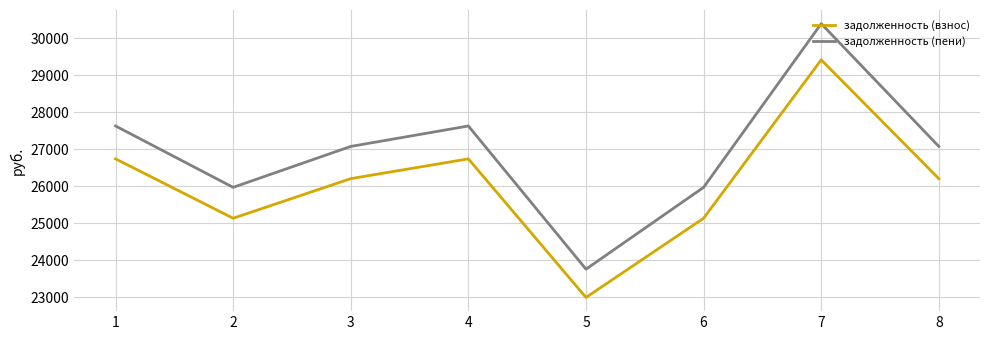

At which category does the chart reach its minimum across all series?

5